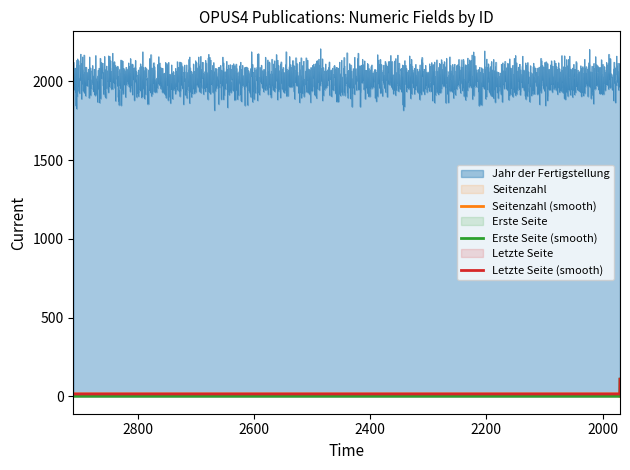

List the series in order of their peak value, highest first.

Jahr der Fertigstellung, Letzte Seite, Erste Seite, Seitenzahl